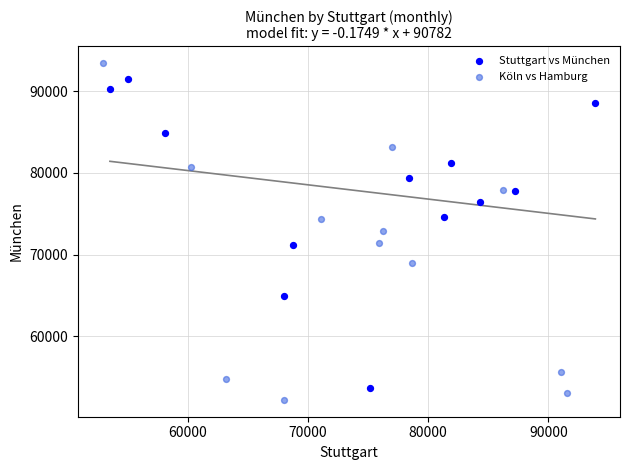

Which series contains the highest Y value?

Köln vs Hamburg